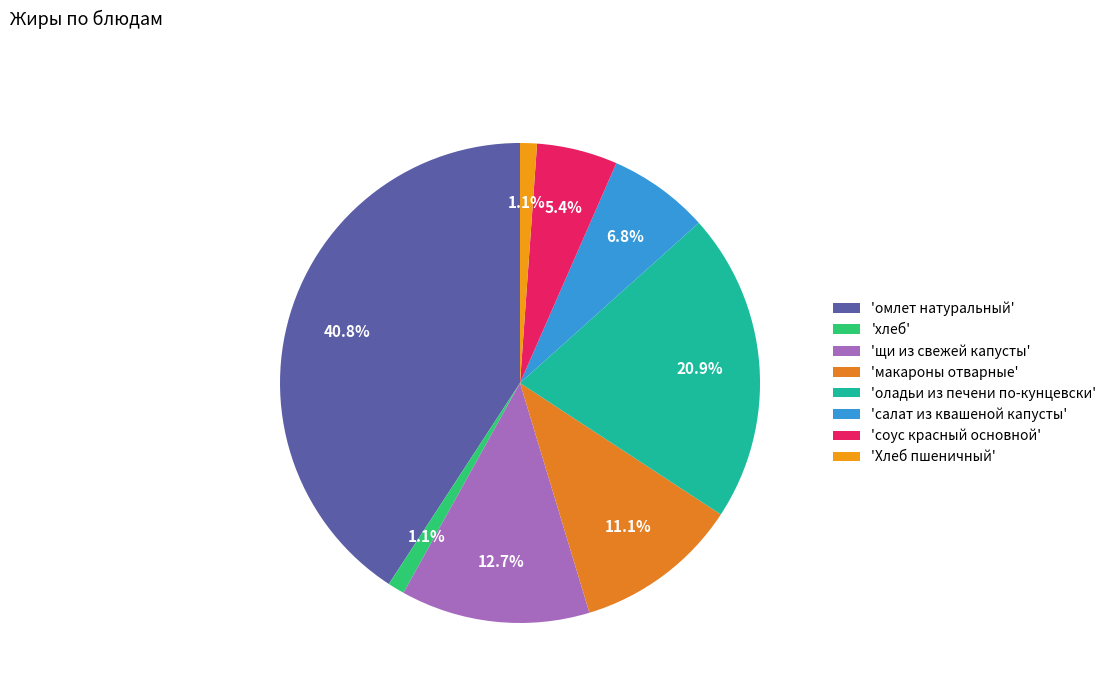

Is there a majority slice in this chart?

No